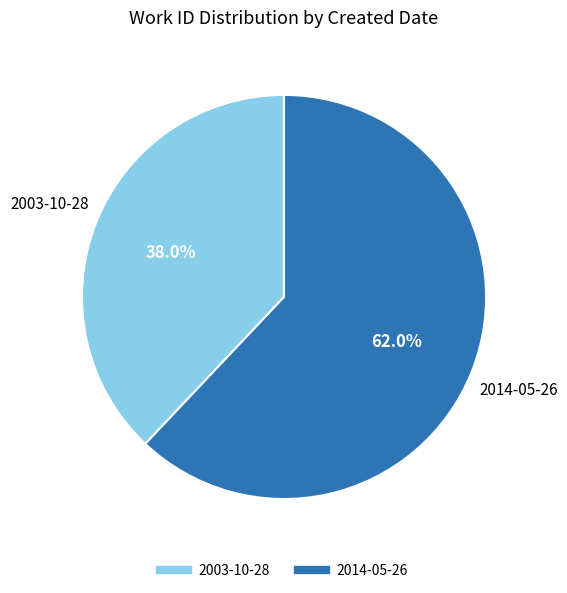

Which category has the biggest portion of the pie?

2014-05-26